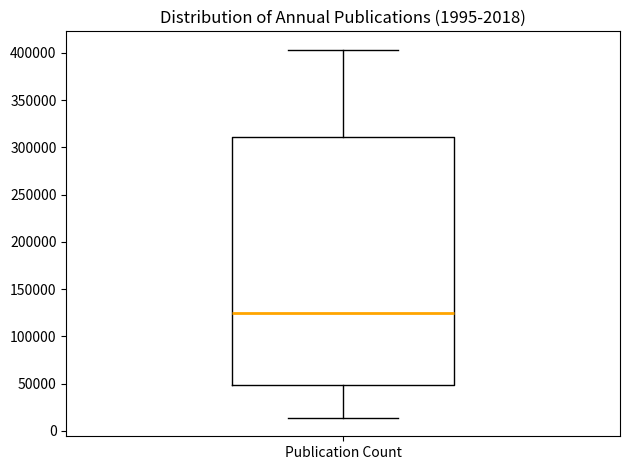

Read this box plot against the y-axis: the position of the median line, the range covered by the box, and the ends of both whiskers. The values are not printed on the chart, so give them approximately, as read against the axis.

median 125000, box 50000 to 310000, whiskers 15000 to 405000